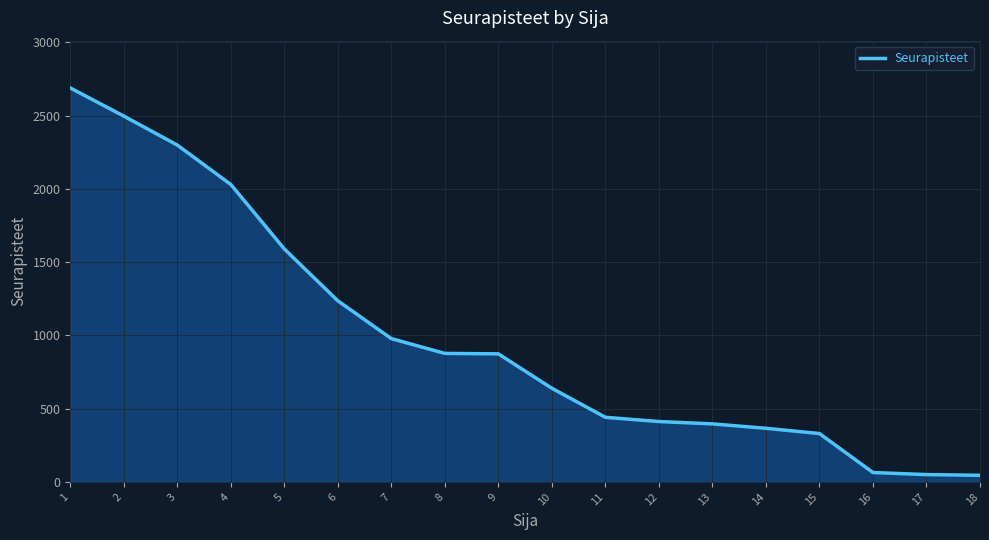

Is it true that the value at 3 is 2299?

True